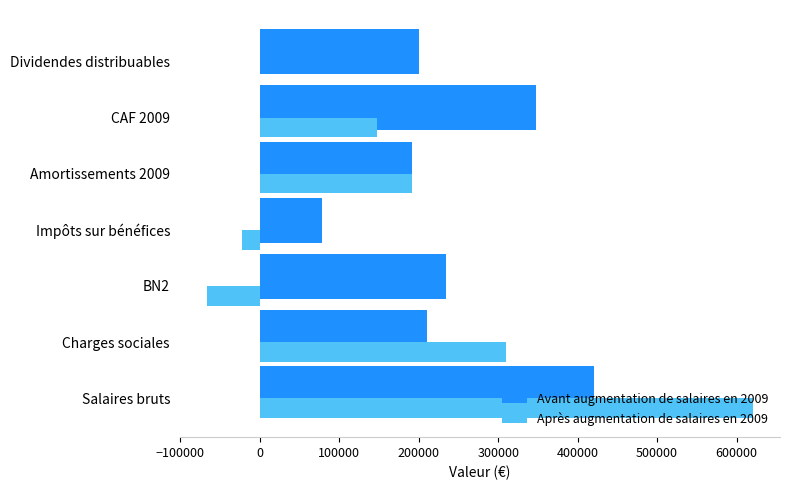

Is the value of Avant augmentation de salaires en 2009 at Impôts sur bénéfices greater than the value of Après augmentation de salaires en 2009 at Amortissements 2009?

No